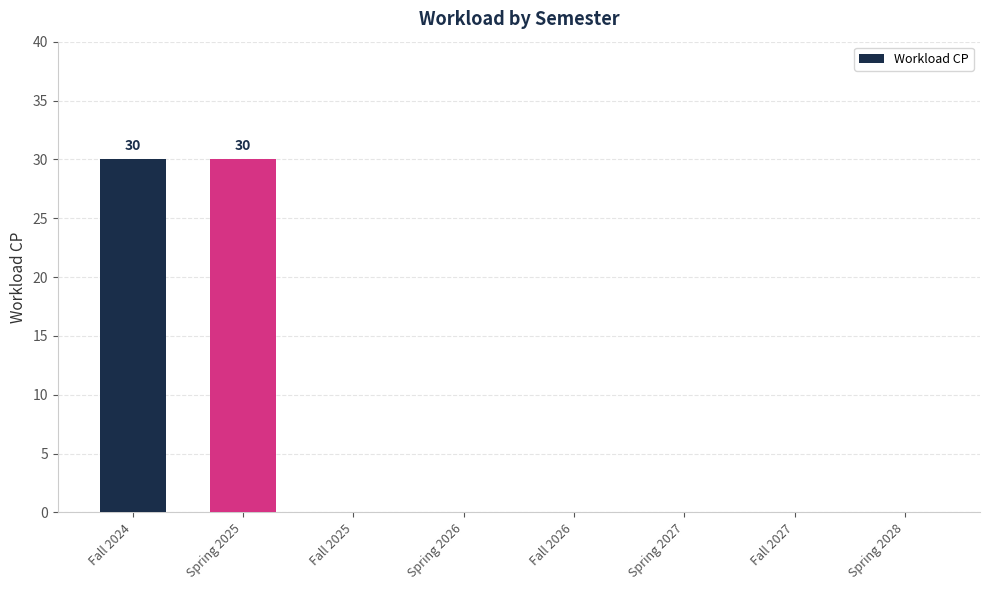

What is the difference between the values at Spring 2026 and Fall 2024?

30